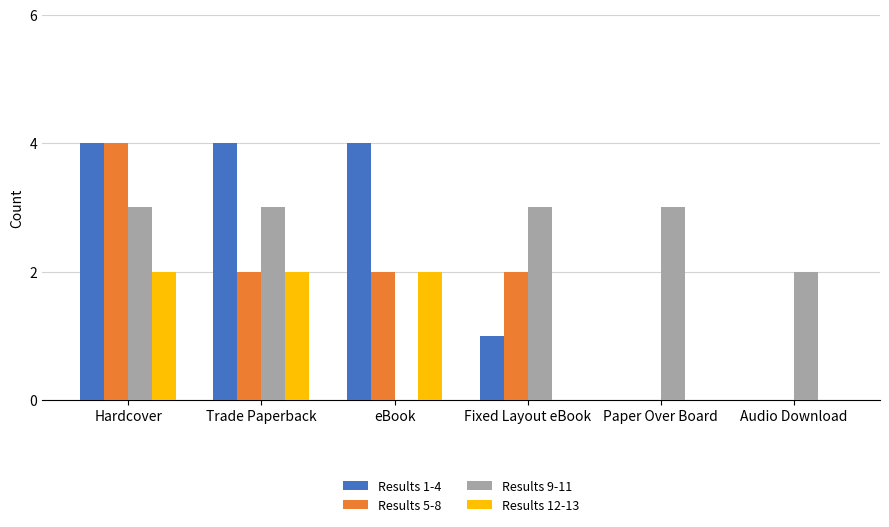

How many data points does each series have?

6